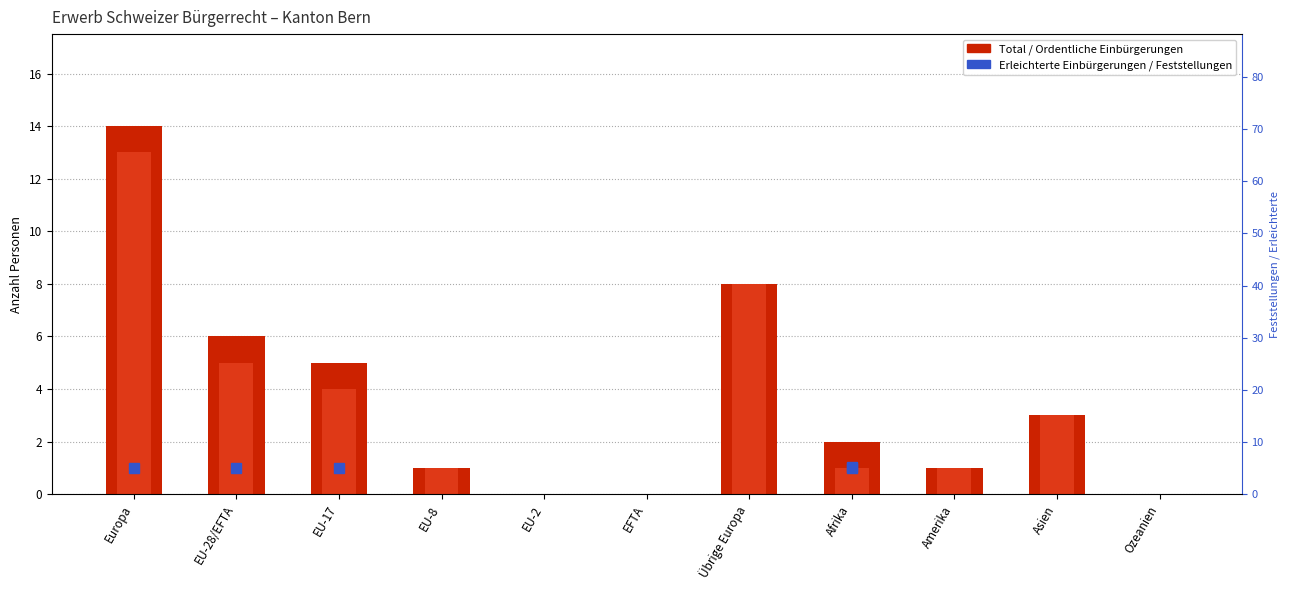

What is the average value of the Ordentliche Einbürgerungen series?

3